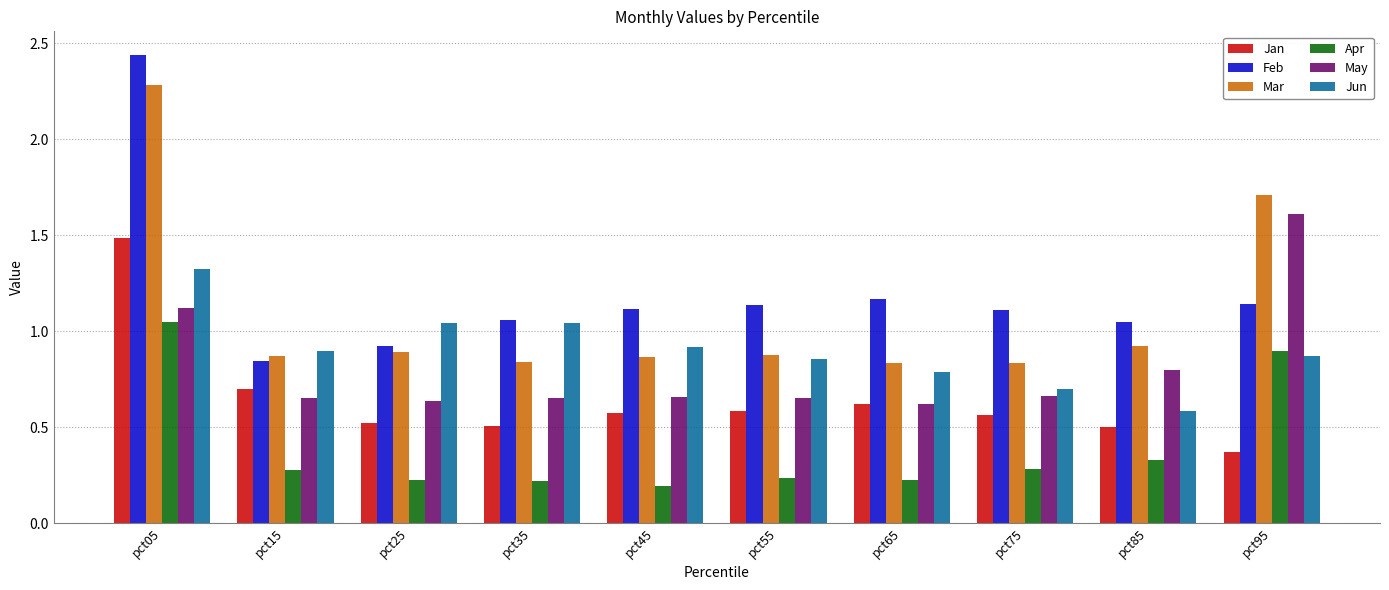

At which label does Feb first exceed 1?

pct05